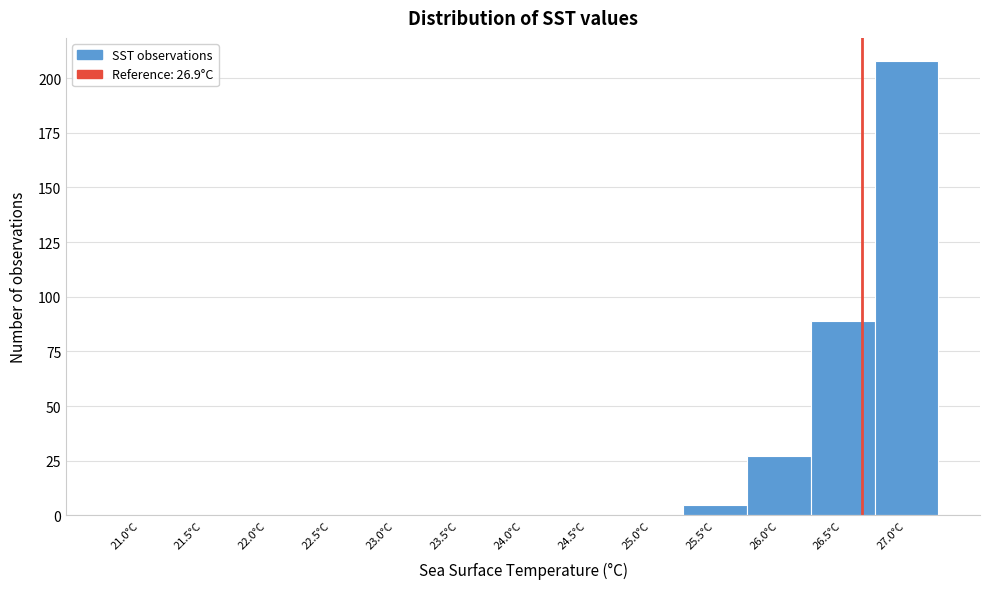

Reading right to left, extract all data points from this chart.

27.0°C=208	26.5°C=89	26.0°C=27	25.5°C=5	25.0°C=0	24.5°C=0	24.0°C=0	23.5°C=0	23.0°C=0	22.5°C=0	22.0°C=0	21.5°C=0	21.0°C=0